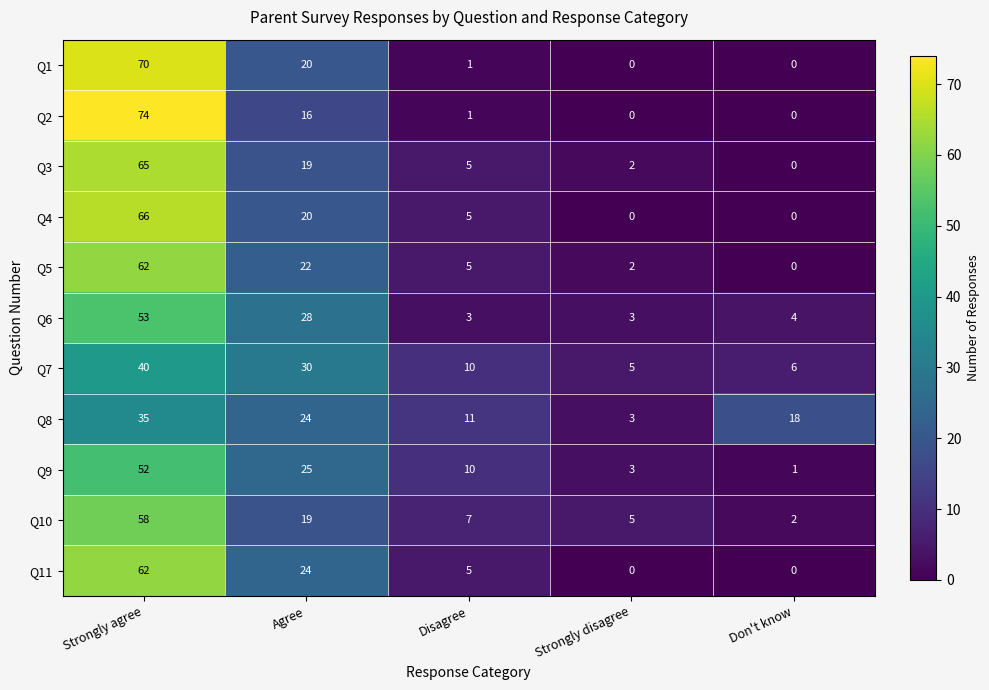

How many categories are shown in the chart?

5